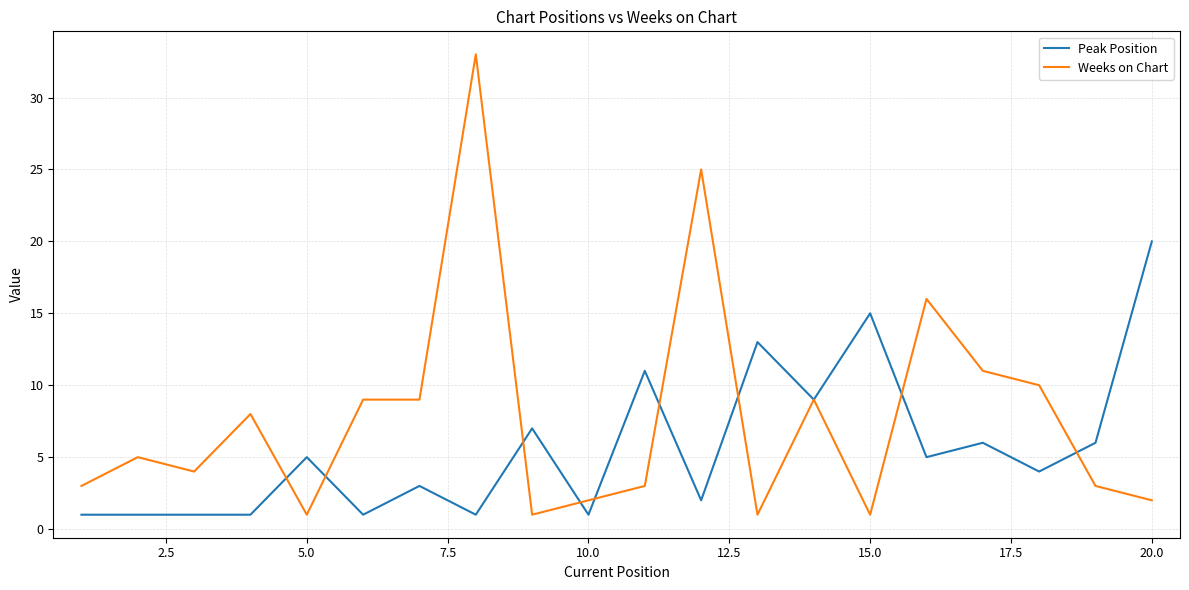

Which series has the largest range (max minus min)?

Weeks on Chart